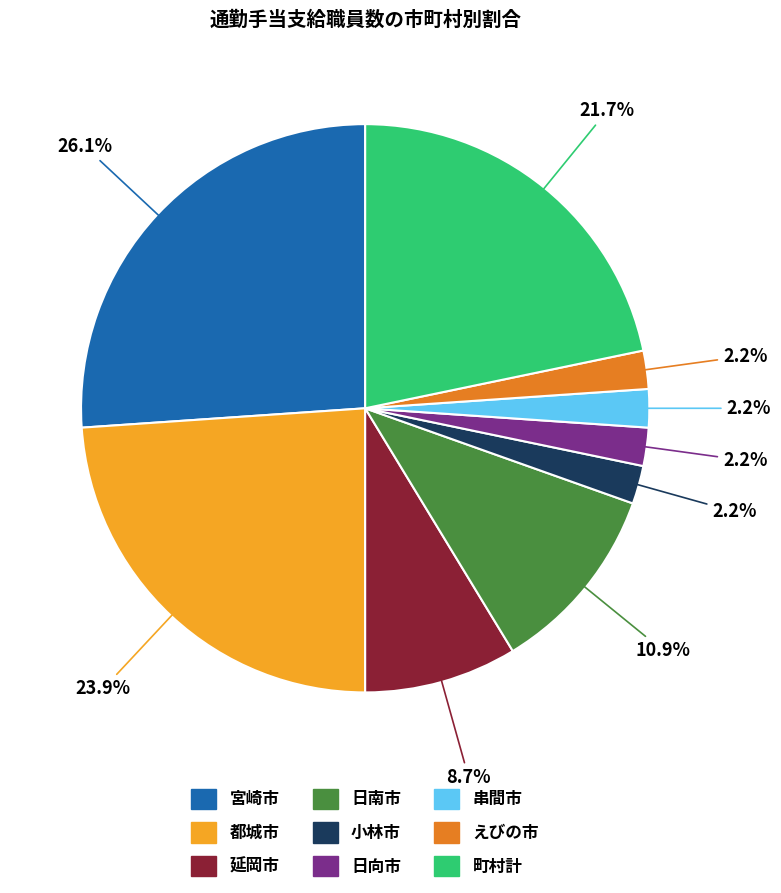

What is the largest slice in the pie chart?

宮崎市